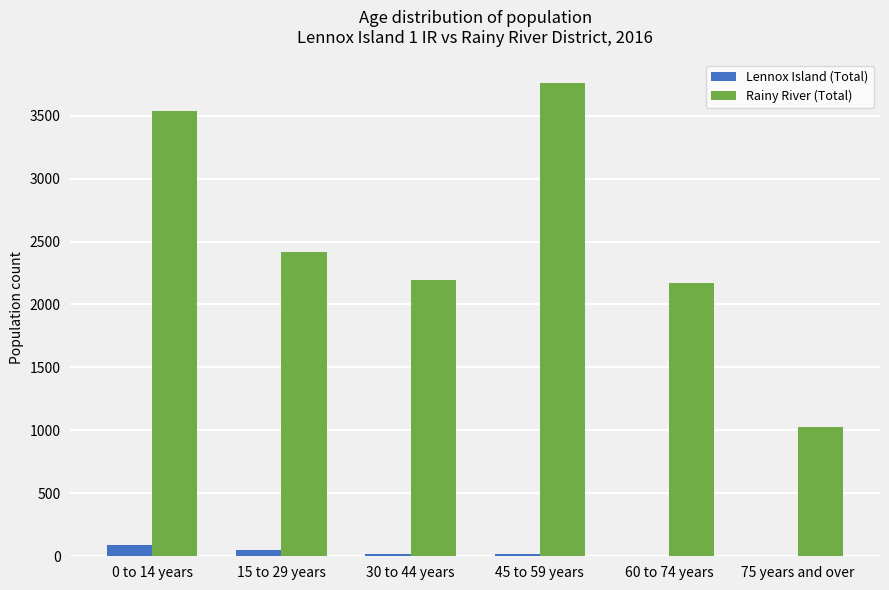

Does the chart contain stacked bars?

No